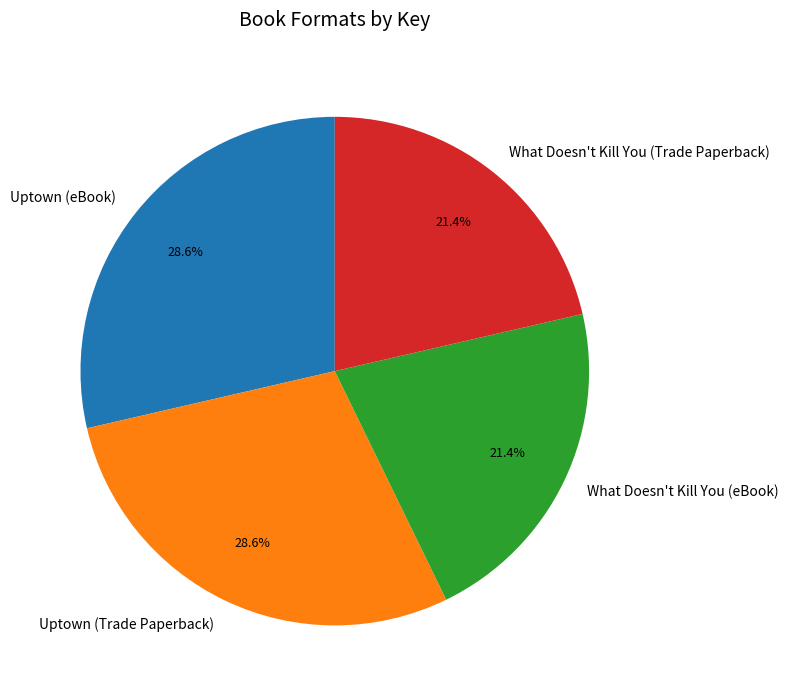

Approximately how many times larger is the value at Uptown (eBook) compared to What Doesn't Kill You (eBook)?

1.3